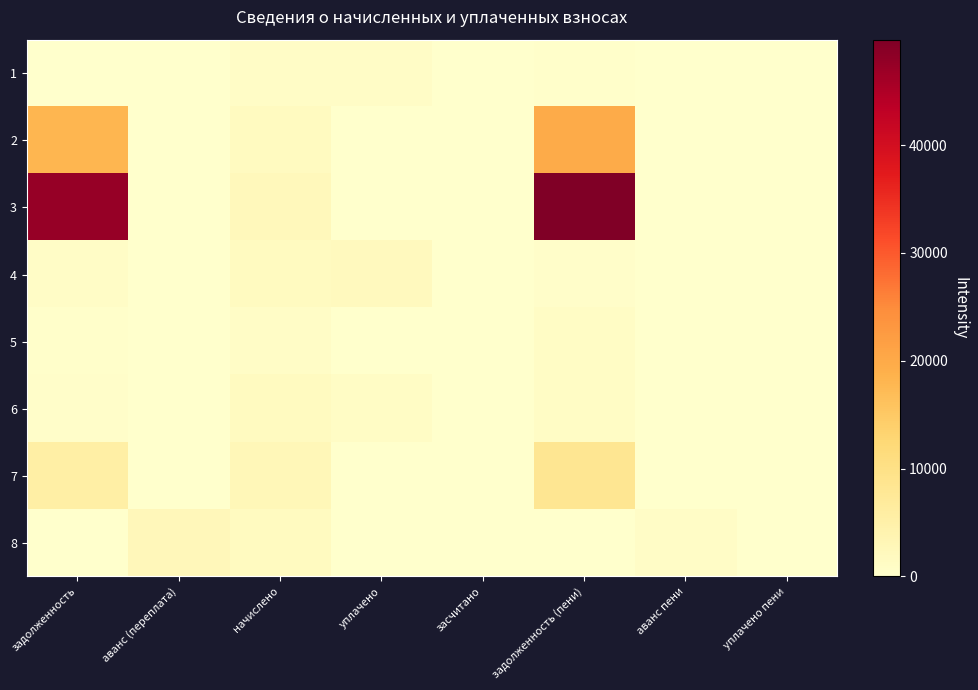

Reading left to right, transcribe all the data shown in this chart.

1: задолженность=144.8	аванс (переплата)=0.0	начислено=900.0	уплачено=843.8	засчитано=0.0	задолженность (пени)=201.0	аванс пени=0.0	уплачено пени=0.0
2: задолженность=17977.7	аванс (переплата)=0.0	начислено=1713.6	уплачено=0.0	засчитано=0.0	задолженность (пени)=19691.3	аванс пени=0.0	уплачено пени=0.0
3: задолженность=47318.2	аванс (переплата)=0.0	начислено=2450.4	уплачено=0.0	засчитано=0.0	задолженность (пени)=49768.6	аванс пени=0.0	уплачено пени=0.0
4: задолженность=902.2	аванс (переплата)=0.0	начислено=1665.6	уплачено=2012.6	засчитано=0.0	задолженность (пени)=555.2	аванс пени=0.0	уплачено пени=0.1
5: задолженность=241.2	аванс (переплата)=0.0	начислено=890.4	уплачено=0.0	засчитано=0.0	задолженность (пени)=1131.5	аванс пени=0.0	уплачено пени=0.0
6: задолженность=451.1	аванс (переплата)=0.0	начислено=1665.6	уплачено=1006.3	засчитано=0.0	задолженность (пени)=1110.4	аванс пени=0.0	уплачено пени=0.0
7: задолженность=5526.4	аванс (переплата)=0.0	начислено=2793.6	уплачено=0.0	засчитано=0.0	задолженность (пени)=8320.0	аванс пени=0.0	уплачено пени=0.0
8: задолженность=0.0	аванс (переплата)=2539.8	начислено=1665.6	уплачено=0.0	засчитано=0.0	задолженность (пени)=0.0	аванс пени=874.1	уплачено пени=0.0